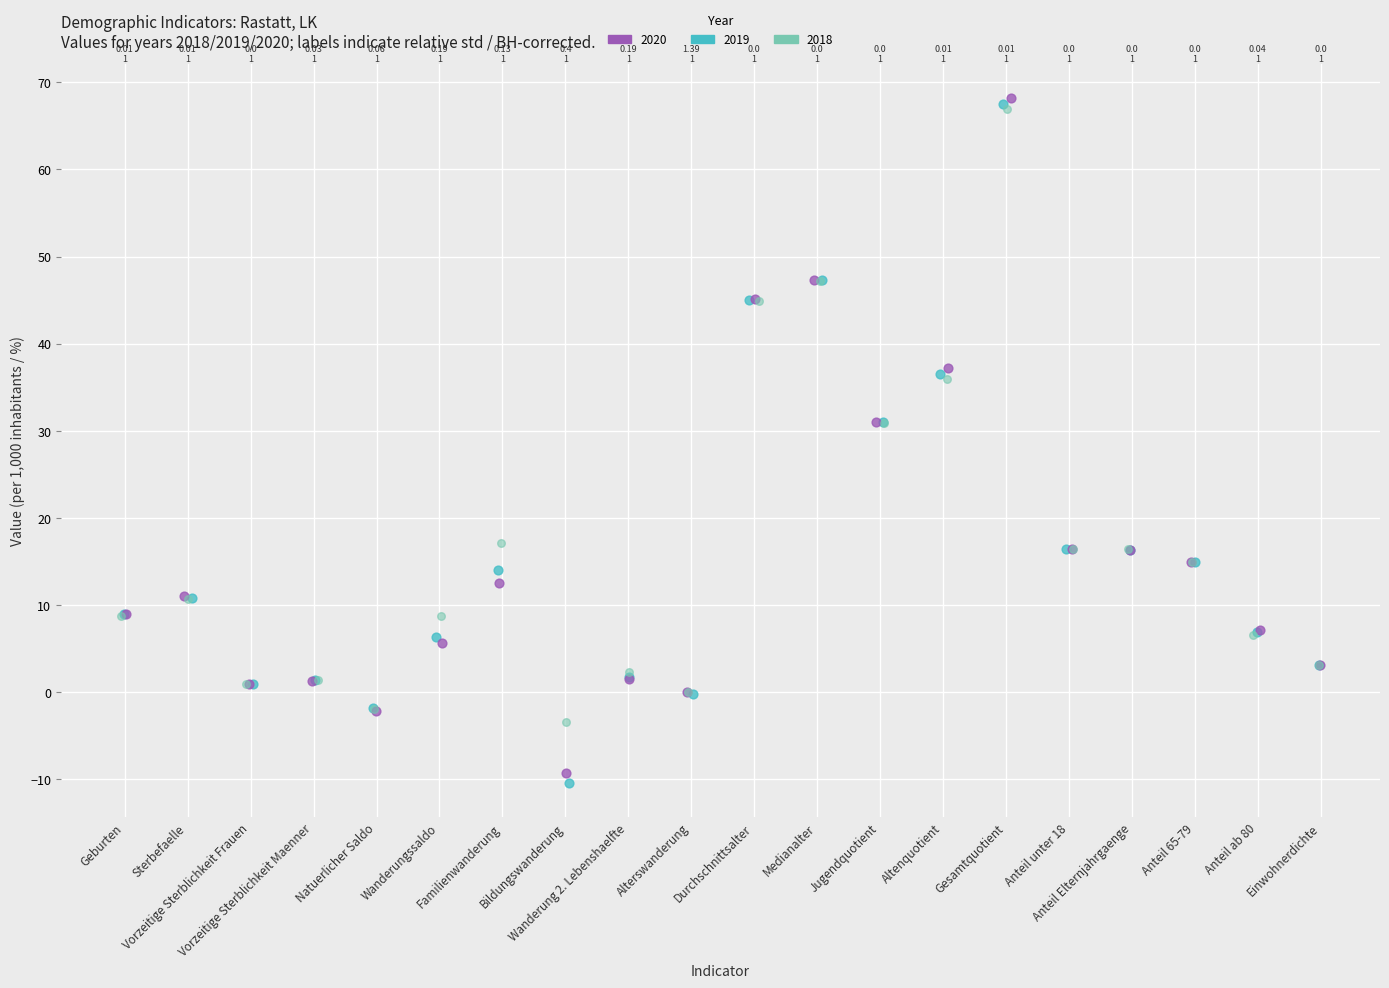

Which series reaches the maximum Y coordinate?

2020